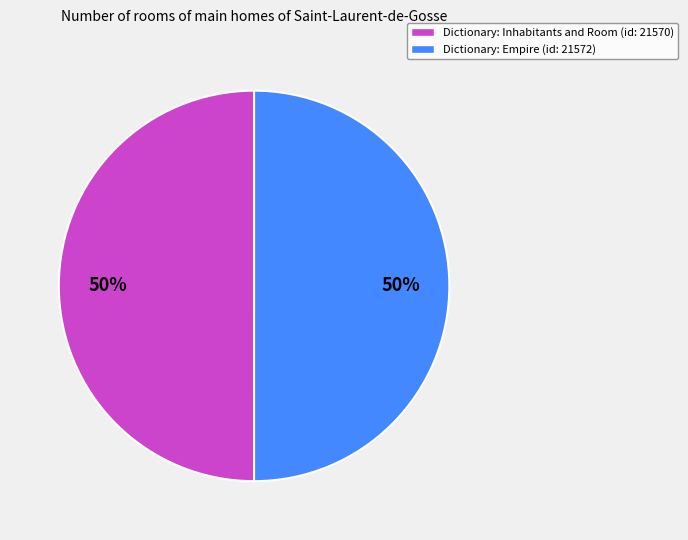

To the nearest percent, what is the average slice percentage?

50%